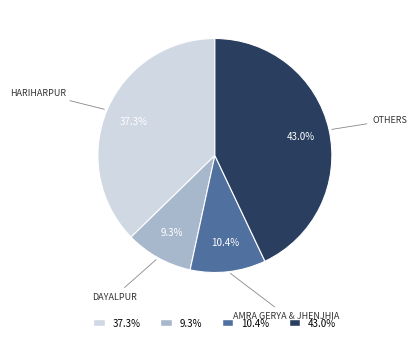

Is there any slice that represents more than half of the pie?

No